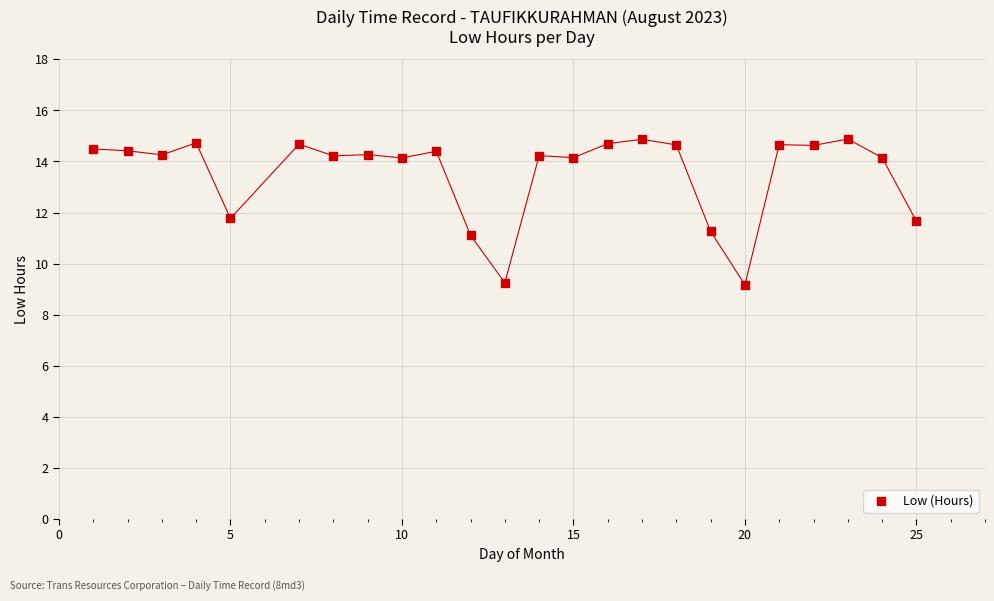

What is the range of Y values (max minus min)?

5.7